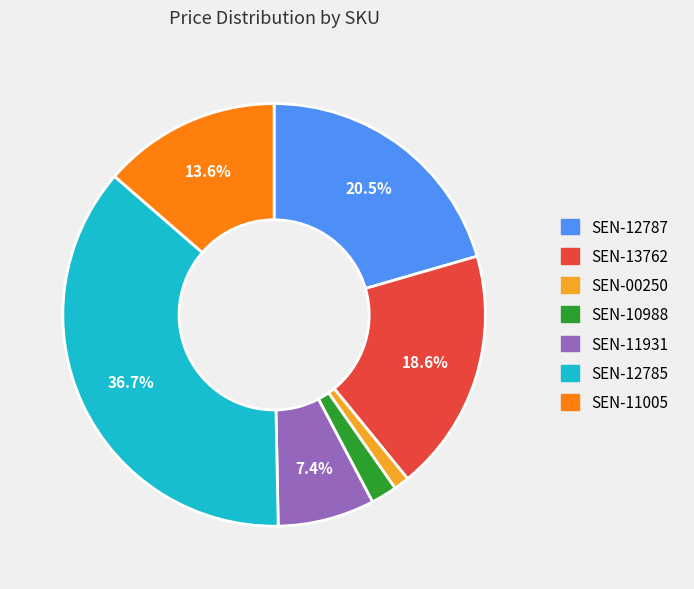

Between SEN-10988 and SEN-11931, which is larger?

SEN-11931